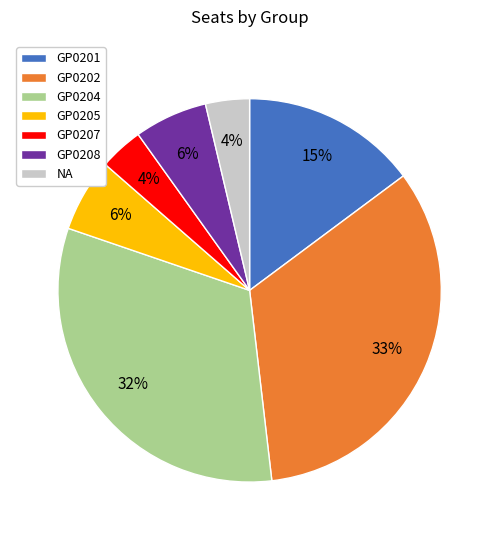

Which has a higher value, GP0207 or GP0201?

GP0201